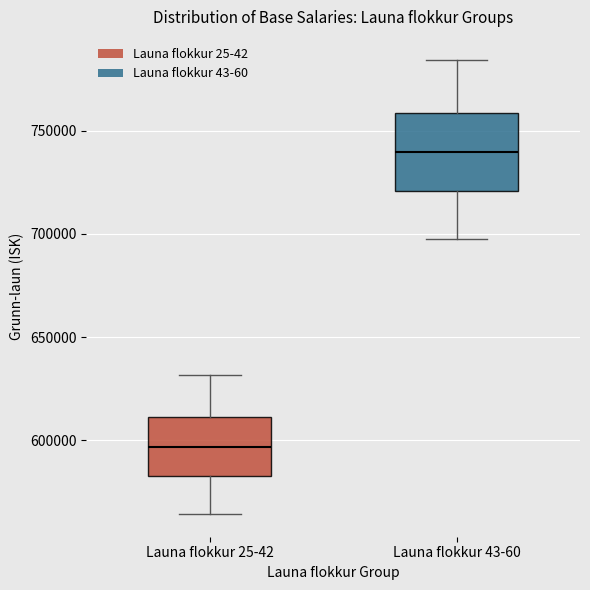

Reading left to right, transcribe this box plot: for each box, give where its median line is, the range the box spans, and where its two whiskers end, as read against the y-axis. The values are not printed on the chart, so give them approximately, as read against the axis.

Launa flokkur 25-42: median 595000, box 585000 to 610000, whiskers 565000 to 630000
Launa flokkur 43-60: median 740000, box 720000 to 760000, whiskers 700000 to 785000